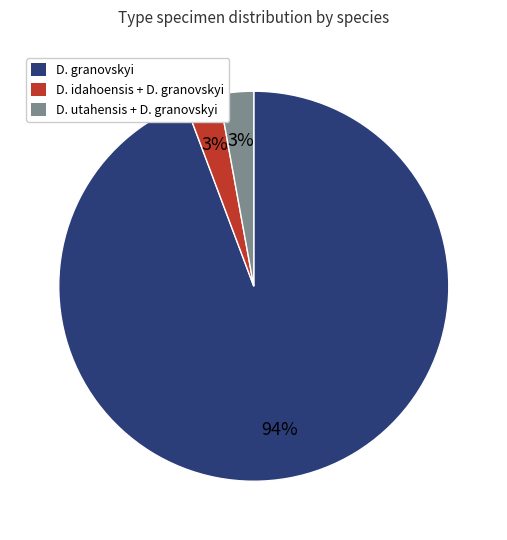

To the nearest percent, what is the average slice percentage?

33%